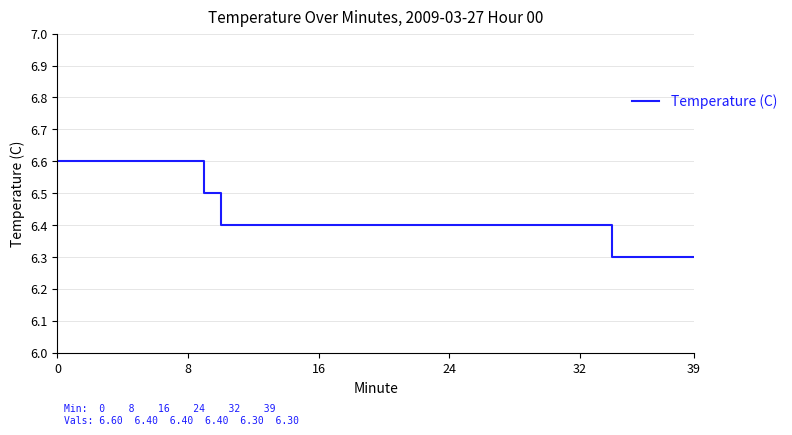

What is the maximum value shown in the chart?

6.6